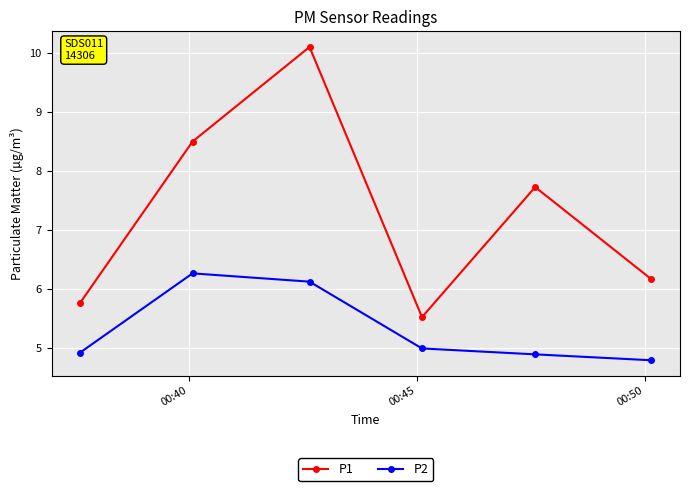

What is the value of the P2 point at the 3rd from the left?

6.1